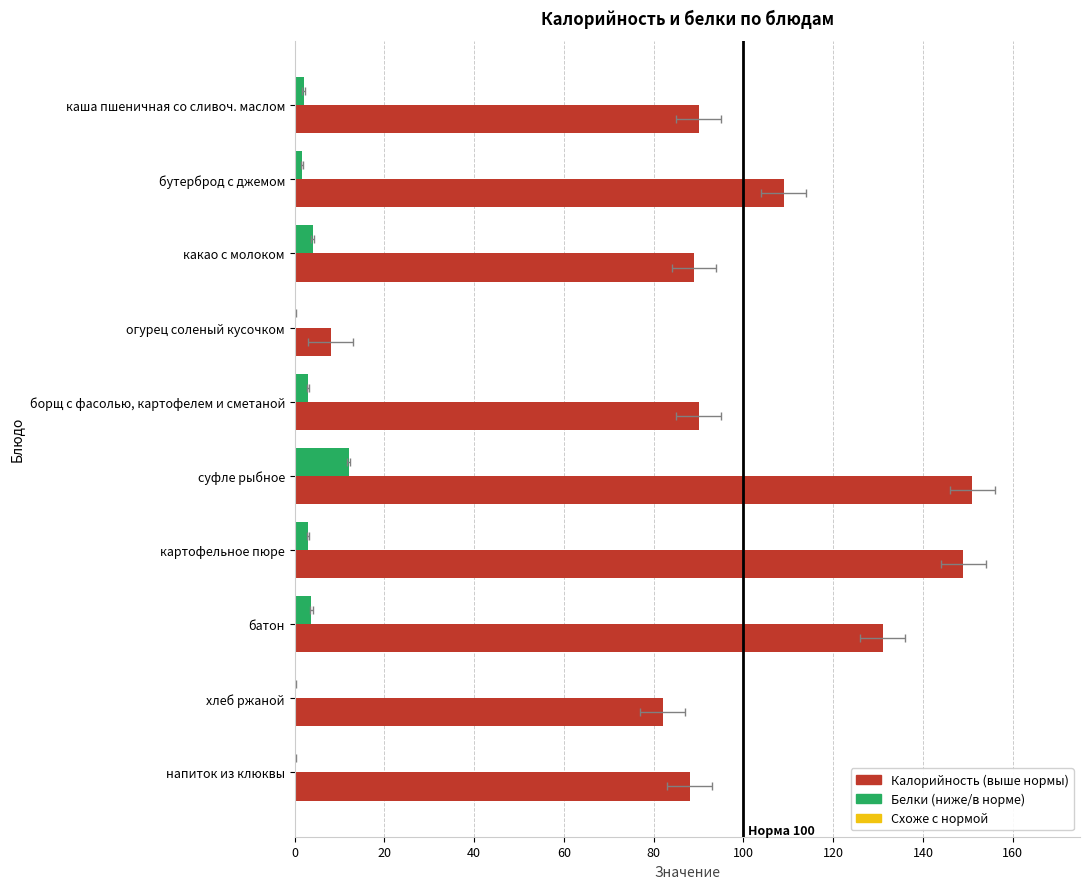

Is the value of Белки at картофельное пюре greater than the value of Калорийность at борщ с фасолью, картофелем и сметаной?

No